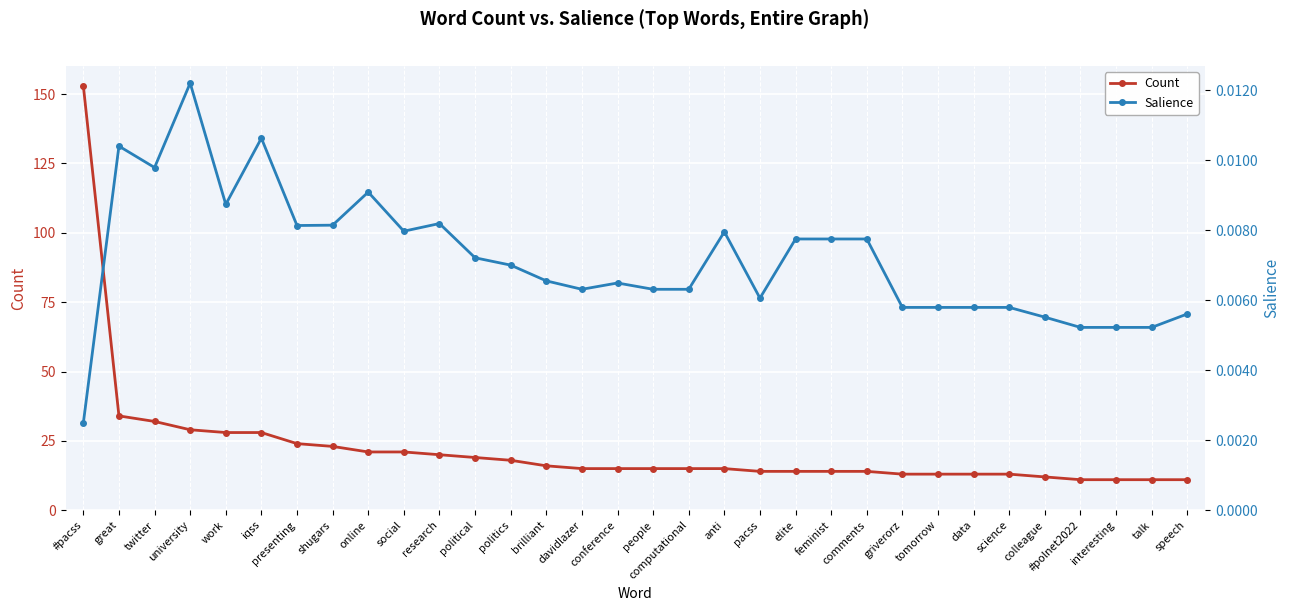

Reading left to right, transcribe all the data shown in this chart.

Count: #pacss=153.0	great=34.0	twitter=32.0	university=29.0	work=28.0	iqss=28.0	presenting=24.0	shugars=23.0	online=21.0	social=21.0	research=20.0	political=19.0	politics=18.0	brilliant=16.0	davidlazer=15.0	conference=15.0	people=15.0	computational=15.0	anti=15.0	pacss=14.0	elite=14.0	feminist=14.0	comments=14.0	griverorz=13.0	tomorrow=13.0	data=13.0	science=13.0	colleague=12.0	#polnet2022=11.0	interesting=11.0	talk=11.0	speech=11.0
Salience: #pacss=0.0	great=0.0	twitter=0.0	university=0.0	work=0.0	iqss=0.0	presenting=0.0	shugars=0.0	online=0.0	social=0.0	research=0.0	political=0.0	politics=0.0	brilliant=0.0	davidlazer=0.0	conference=0.0	people=0.0	computational=0.0	anti=0.0	pacss=0.0	elite=0.0	feminist=0.0	comments=0.0	griverorz=0.0	tomorrow=0.0	data=0.0	science=0.0	colleague=0.0	#polnet2022=0.0	interesting=0.0	talk=0.0	speech=0.0